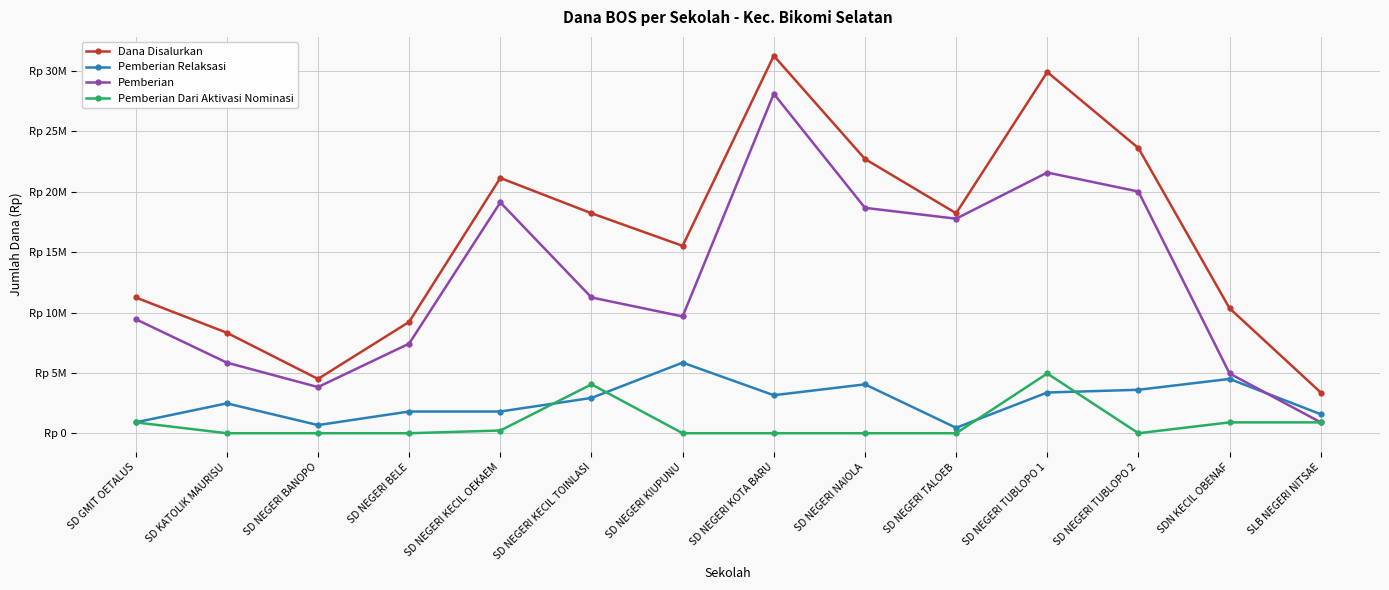

What value does the Pemberian Dari Aktivasi Nominasi series have at SD NEGERI TUBLOPO 1, to the nearest 10?

4950000